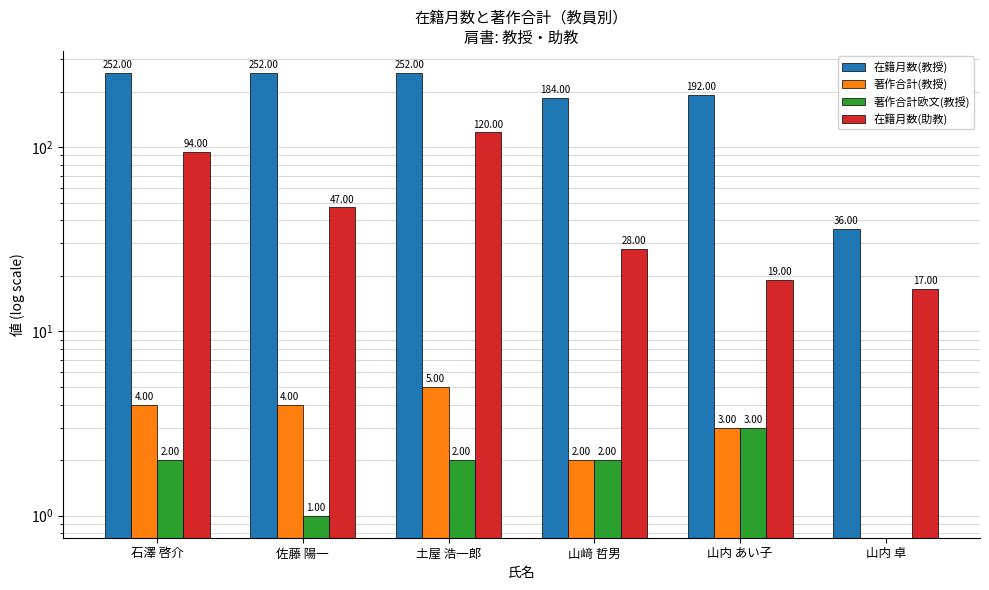

Rank the series by their maximum value, from highest to lowest.

在籍月数(教授), 在籍月数(助教), 著作合計(教授), 著作合計欧文(教授)